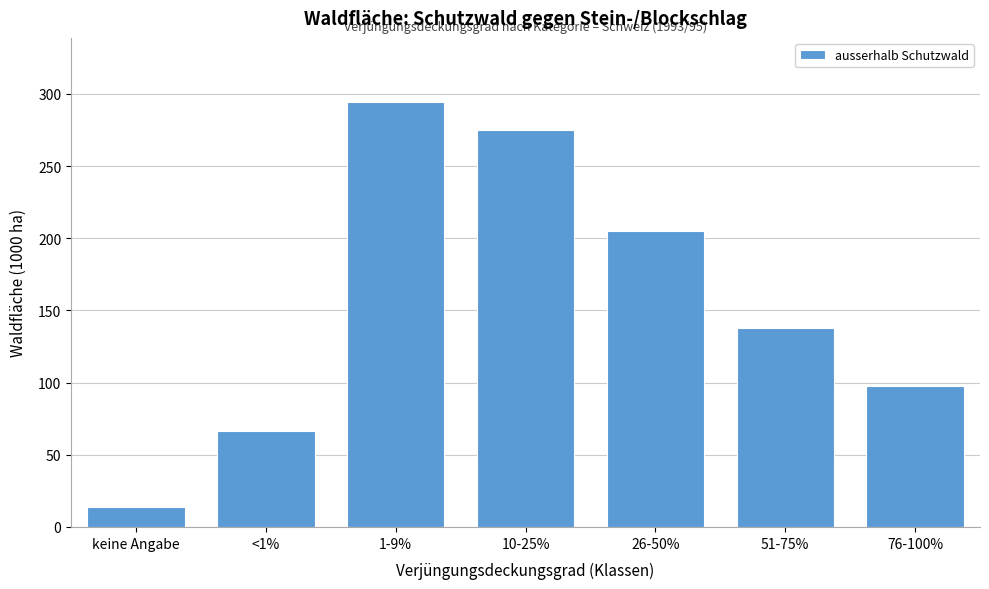

Reading left to right, list all the values displayed in this chart.

keine Angabe=13.6	<1%=66.7	1-9%=294.6	10-25%=275.2	26-50%=205.3	51-75%=137.9	76-100%=97.3